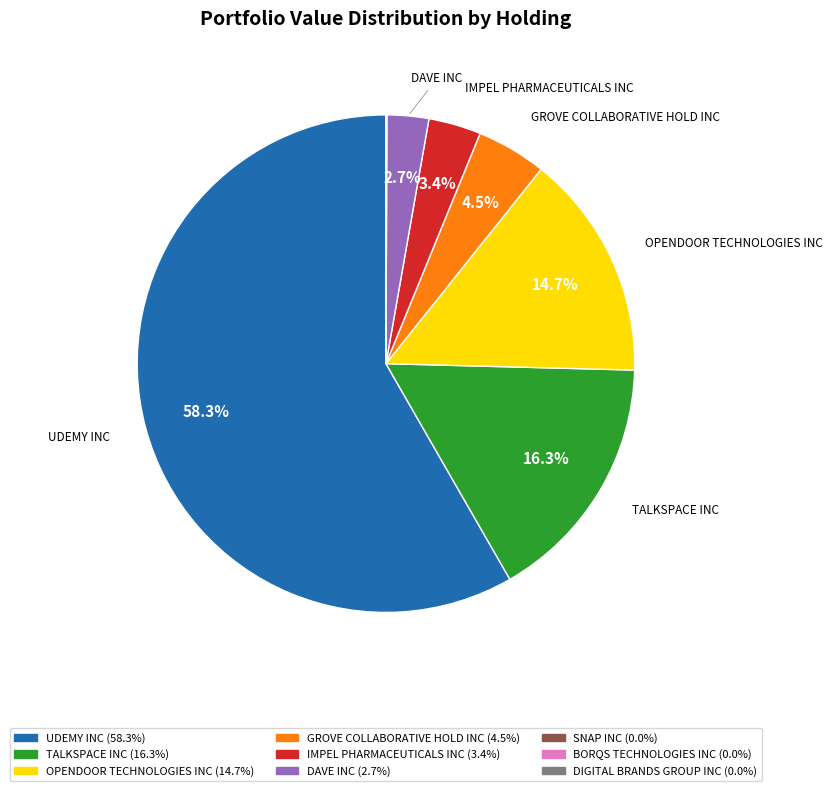

To the nearest percent, what percentage of the pie is OPENDOOR TECHNOLOGIES INC?

15%